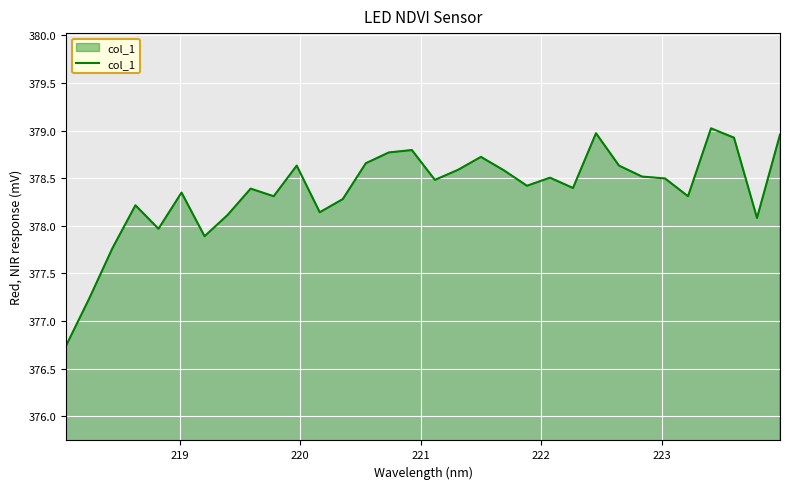

What is the difference between the maximum and minimum values?

2.3